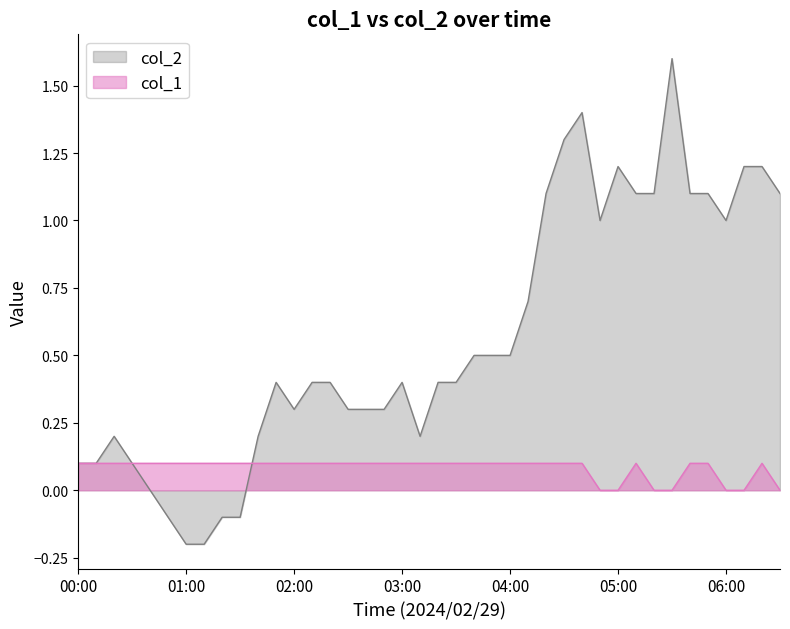

True or false: col_1 has a value of 0.0 at 00:00.

False